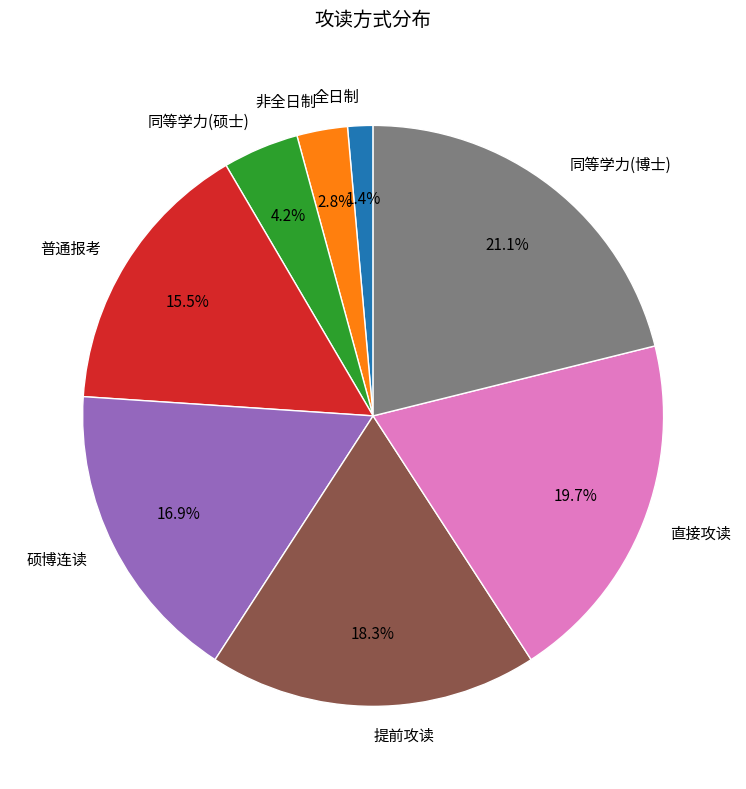

Is there a majority slice in this chart?

No